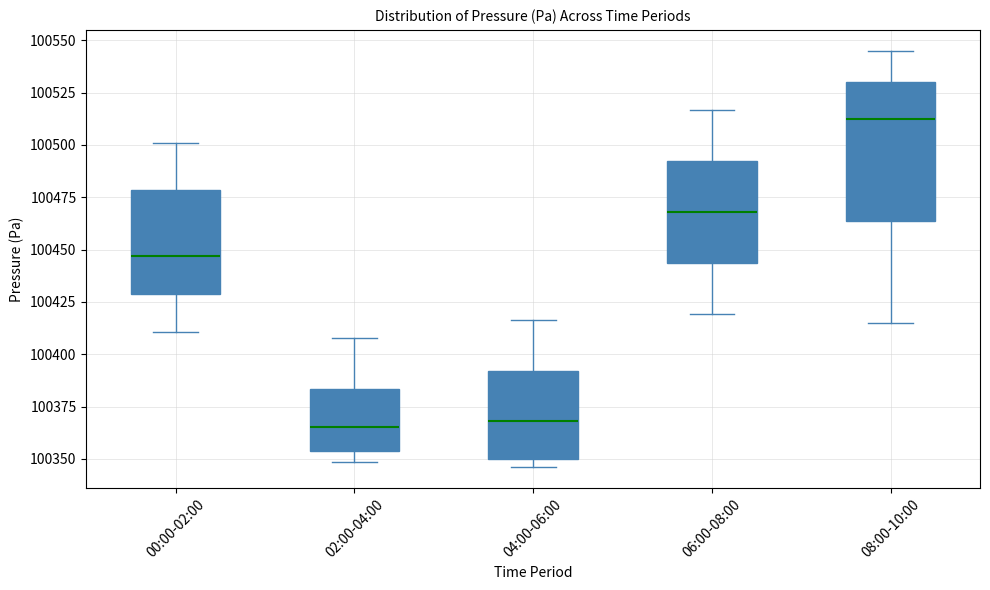

Where is the upper edge of the box for 00:00-02:00 on the y-axis? The values are not printed on the chart, so give them approximately, as read against the axis.

100480